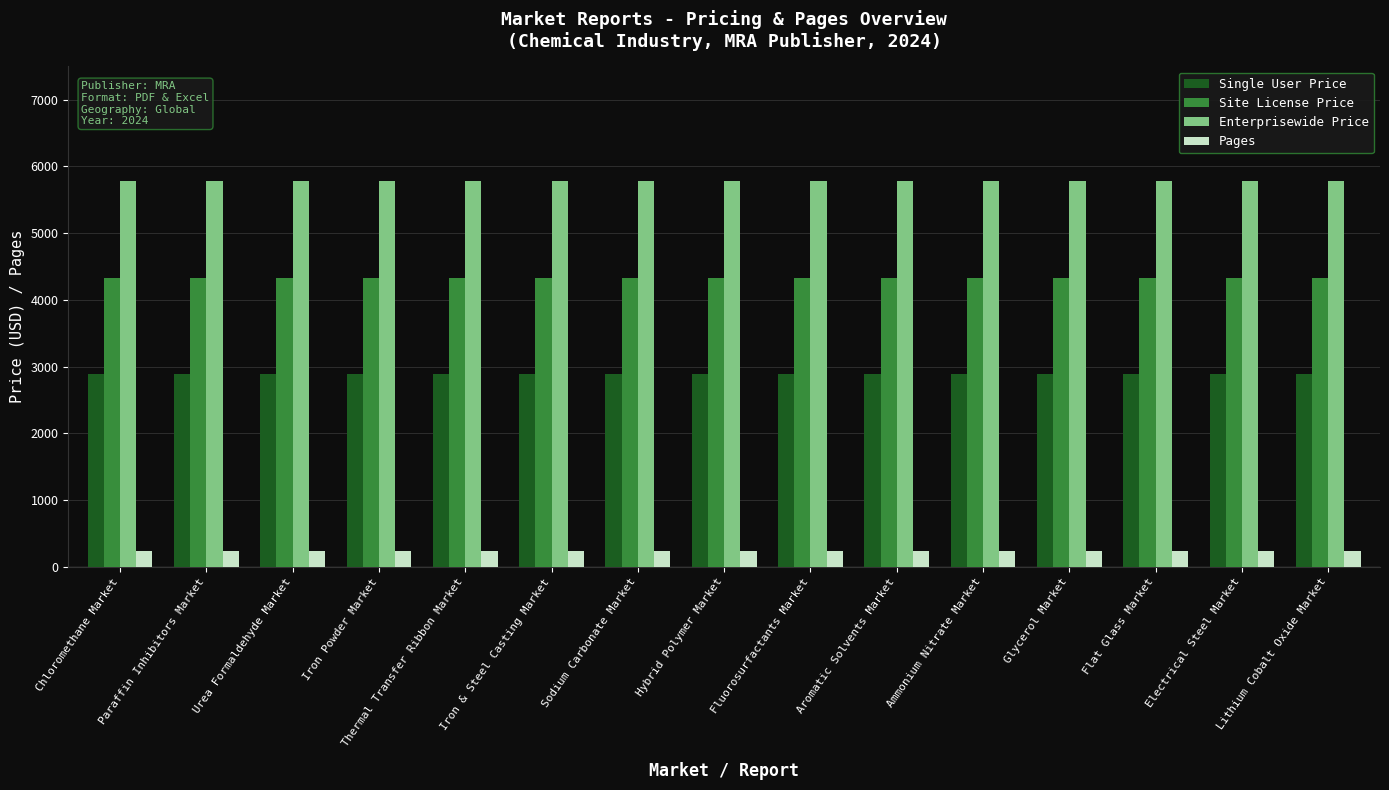

Rank the series at Urea Formaldehyde Market from lowest to highest value.

Pages, Single User Price, Site License Price, Enterprisewide Price